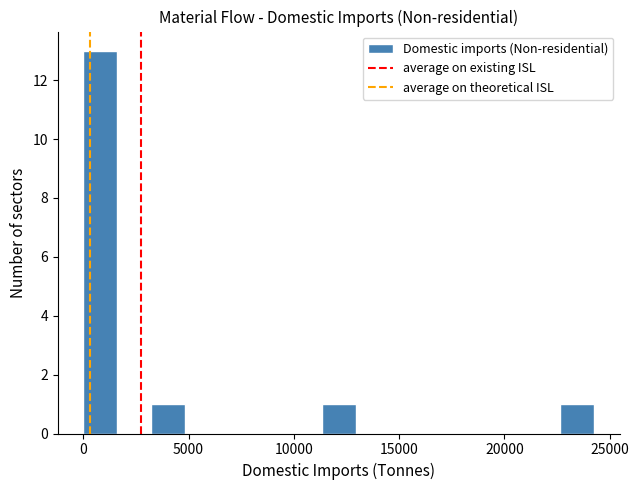

Around what value on the x-axis is the tallest bar? Give the approximate position of its centre, as read against the axis.

1000